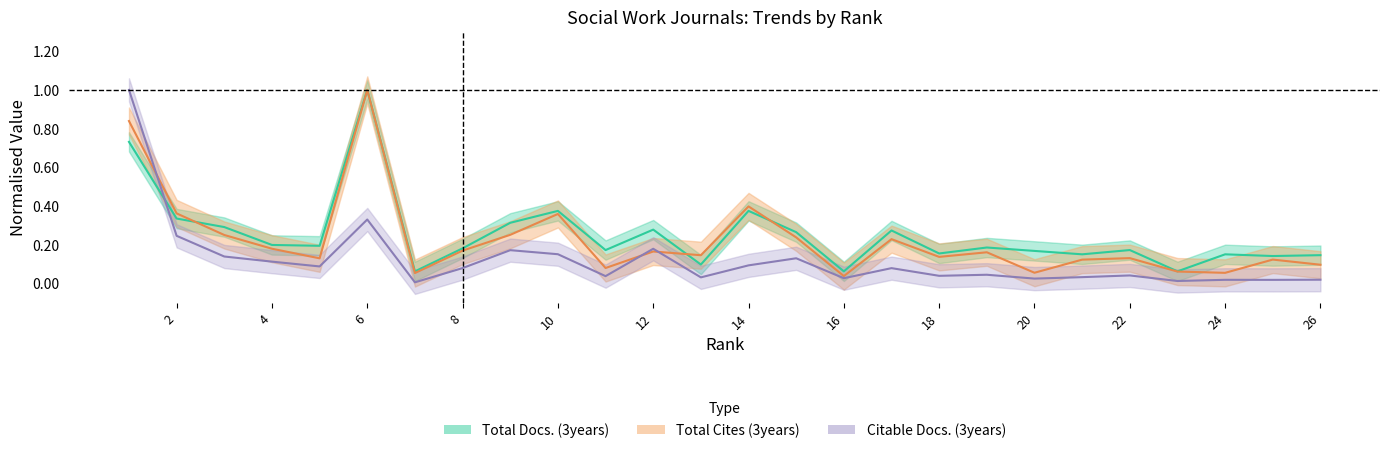

Rank the series by their maximum value, from highest to lowest.

Total Docs. (3years), Total Cites (3years), Citable Docs. (3years)